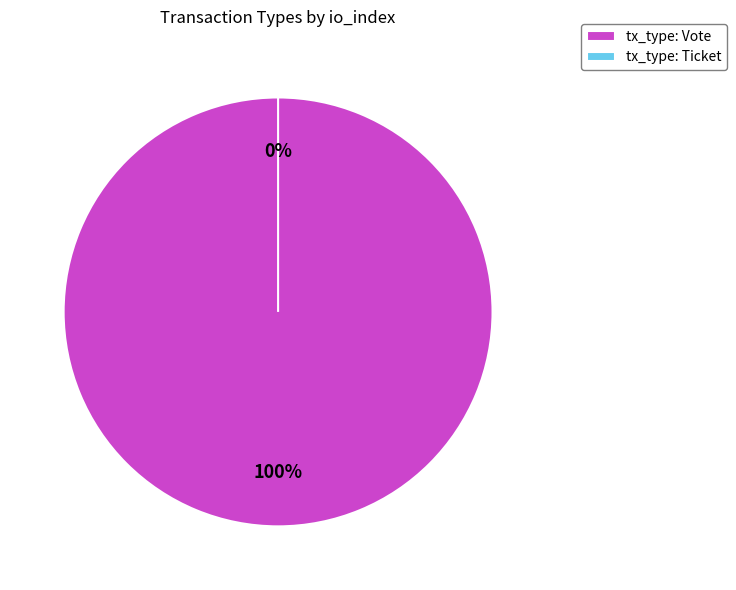

What is the largest slice in the pie chart?

Vote